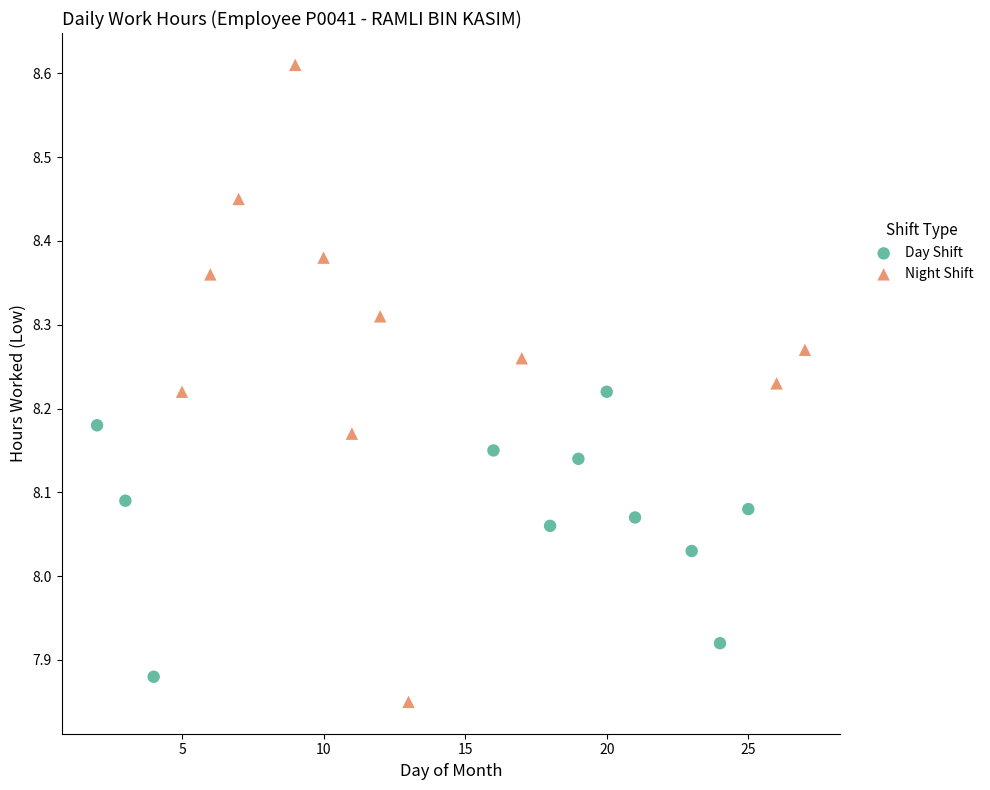

Which series reaches the maximum Y coordinate?

Night Shift